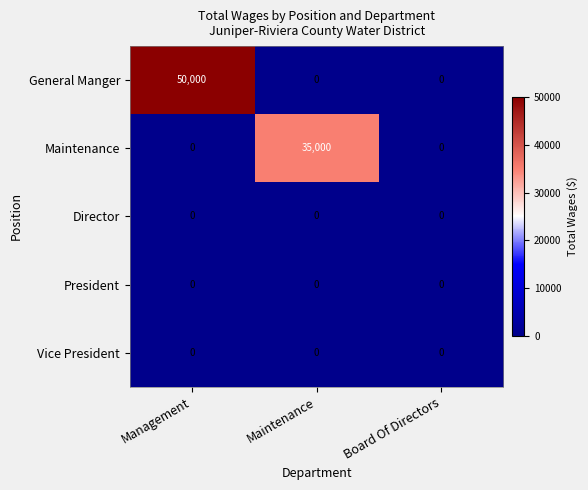

At which category is the sum across all series the highest?

Management